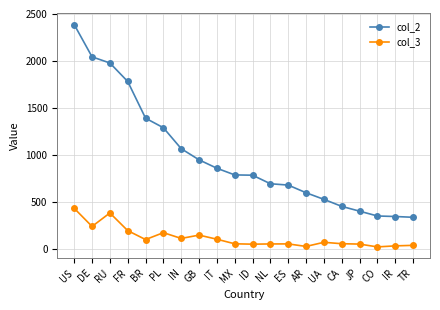

What value does the col_3 series have at GB?

151.4